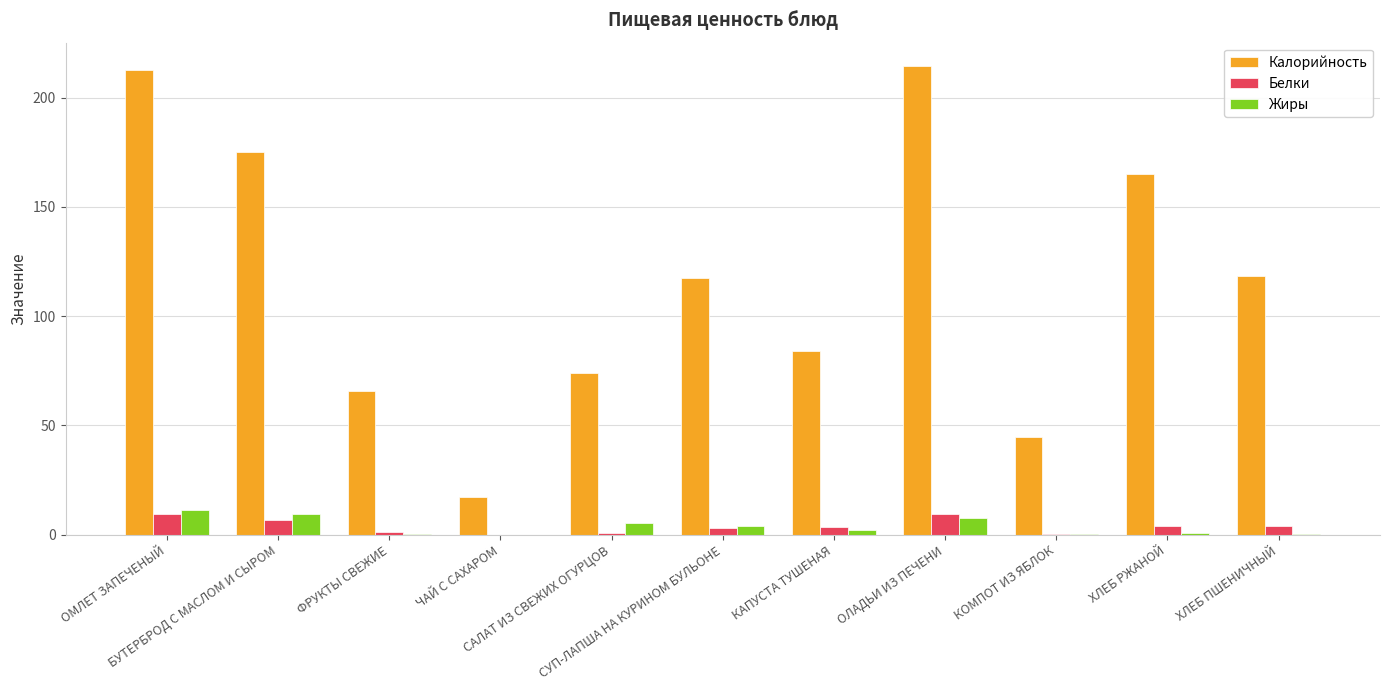

Which series has the largest range (max minus min)?

Калорийность